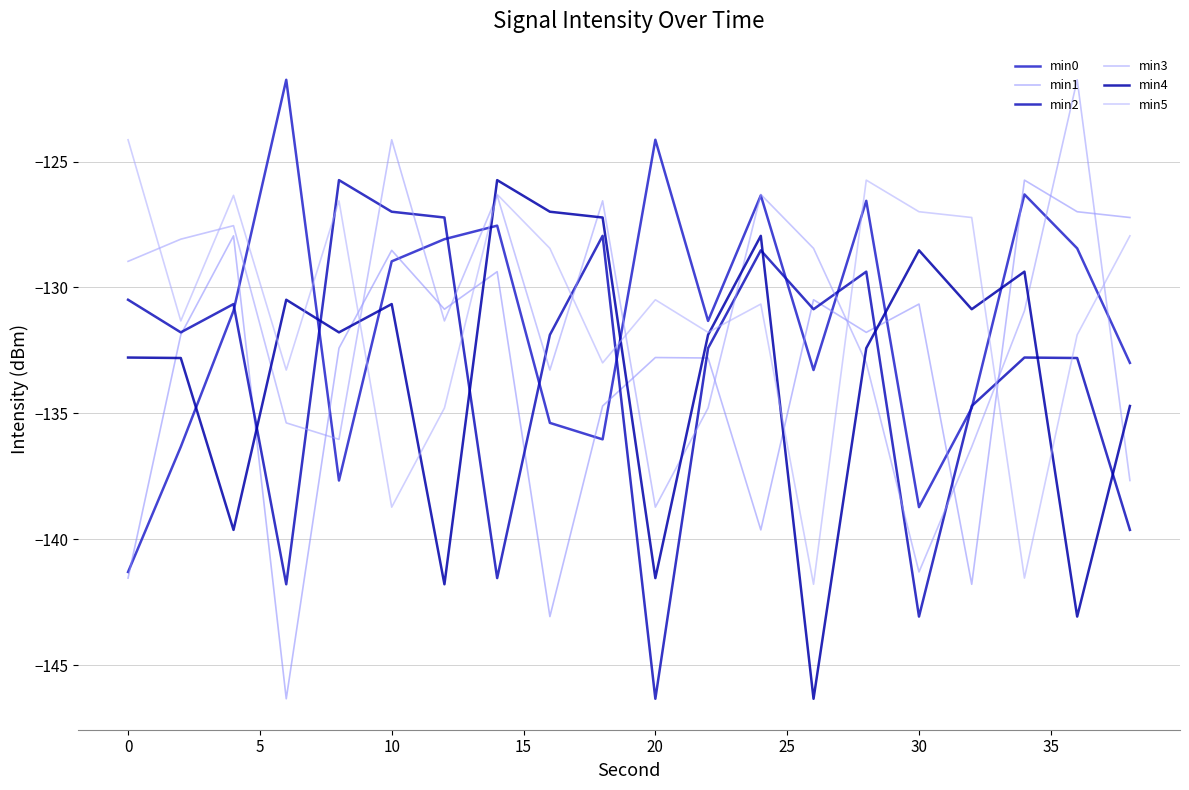

True or false: min3 and min2 cross at least once.

True